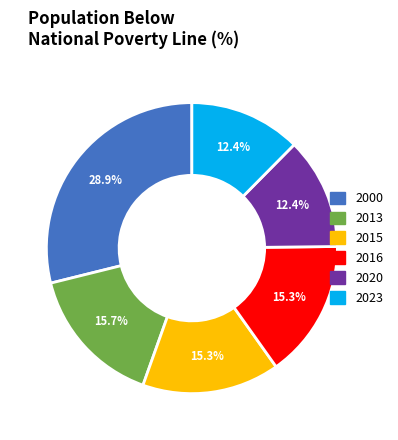

What percentage do 2020 and 2000 together represent?

41.3%